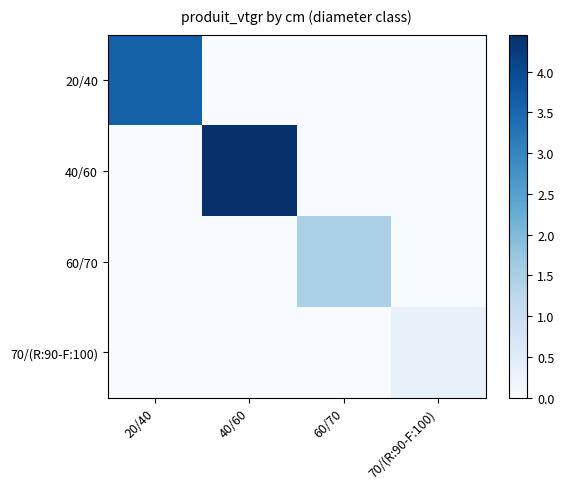

Rank the series at 20/40 from lowest to highest value.

40/60, 60/70, 70/(R:90-F:100), 20/40